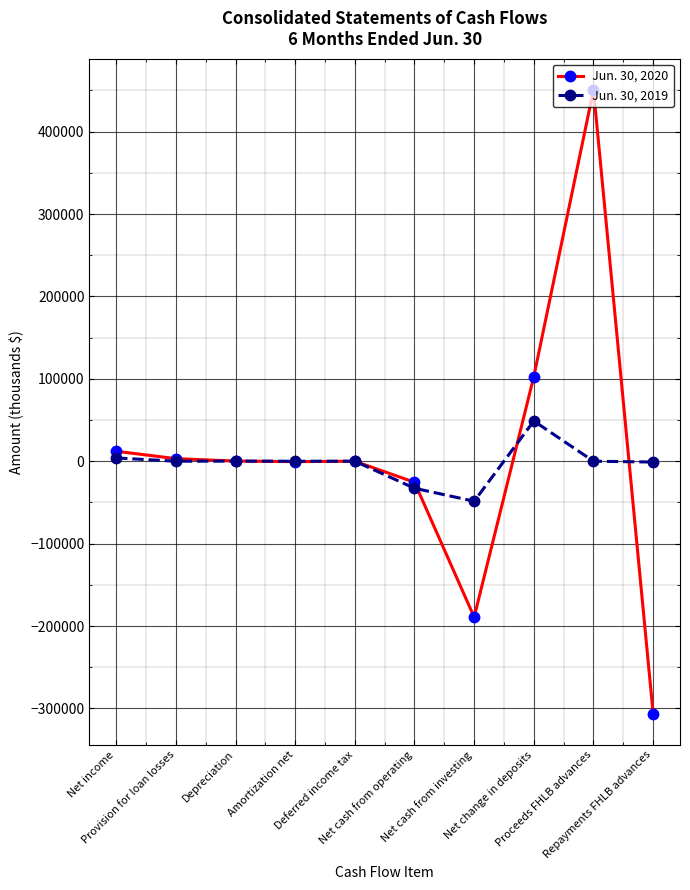

At which label does Jun. 30, 2019 first exceed 0?

Net income